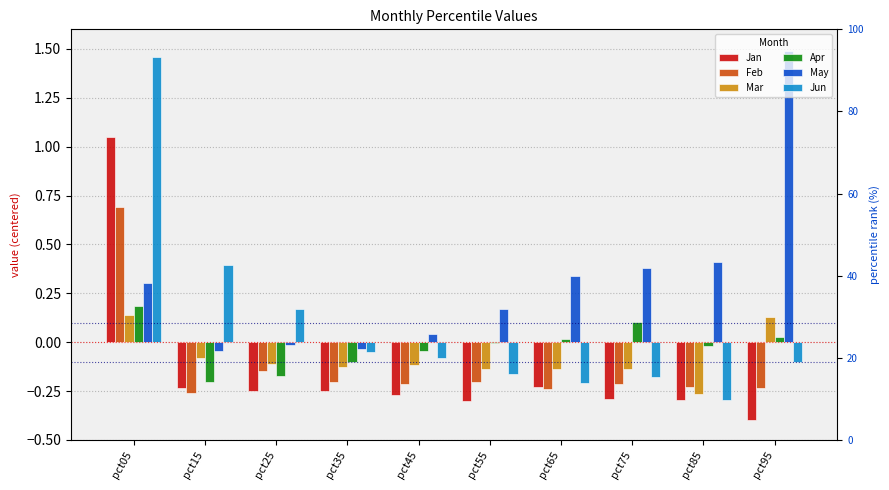

What is the average value of the Mar series?

-0.1